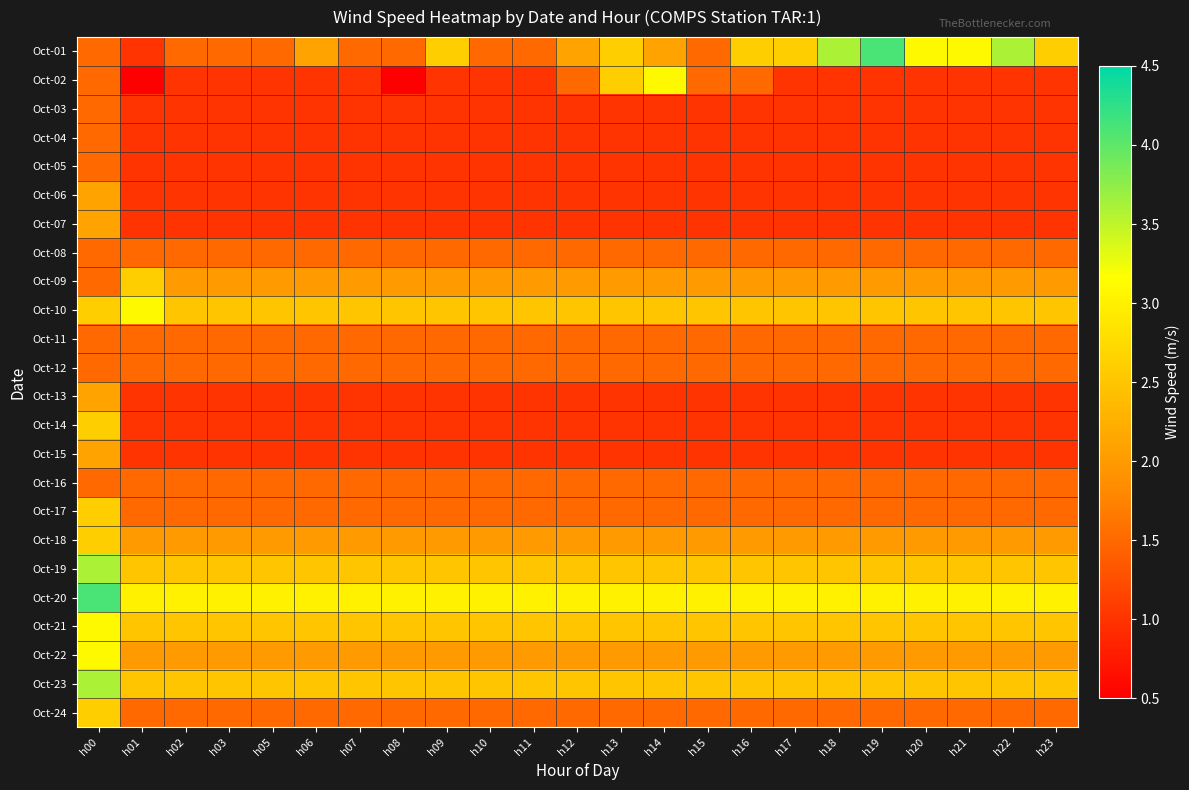

How many distinct data groups are displayed?

24